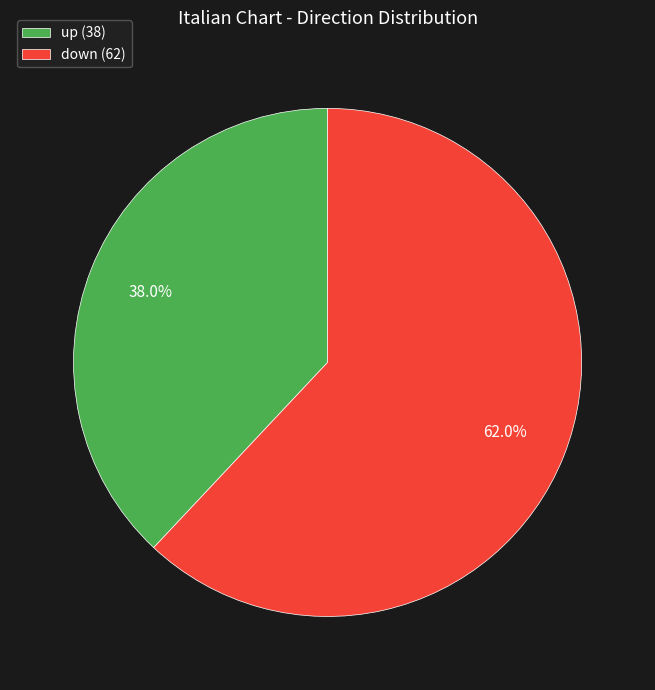

To the nearest percent, what is the combined percentage of up and down?

100%